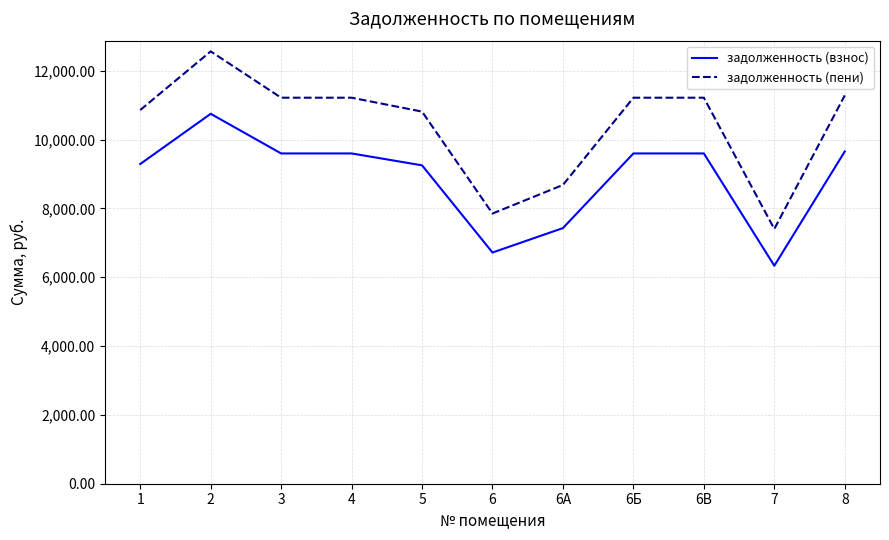

List the series in order of their peak value, lowest first.

задолженность (взнос), задолженность (пени)